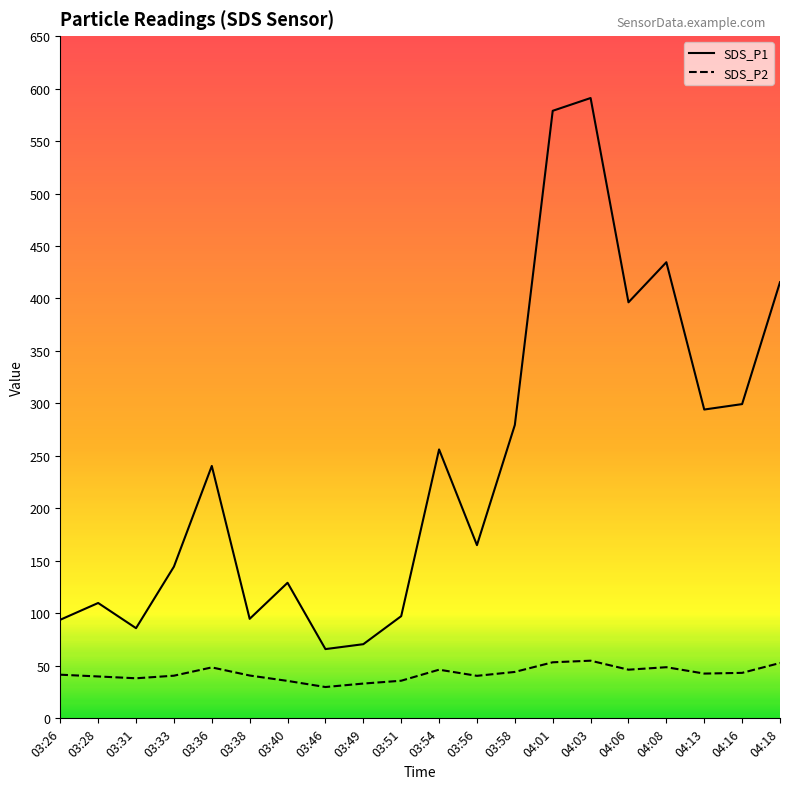

Reading left to right, what are all the values shown in this chart?

SDS_P1: 93.9	109.9	85.9	144.5	240.4	94.8	129.2	66.0	70.7	97.3	256.2	165.0	279.5	578.8	591.0	396.4	434.6	294.2	299.4	415.5
SDS_P2: 41.6	39.9	38.2	40.6	48.5	40.8	35.7	29.8	33.1	35.8	46.4	40.5	44.2	53.4	54.9	46.4	48.7	42.6	43.3	52.7